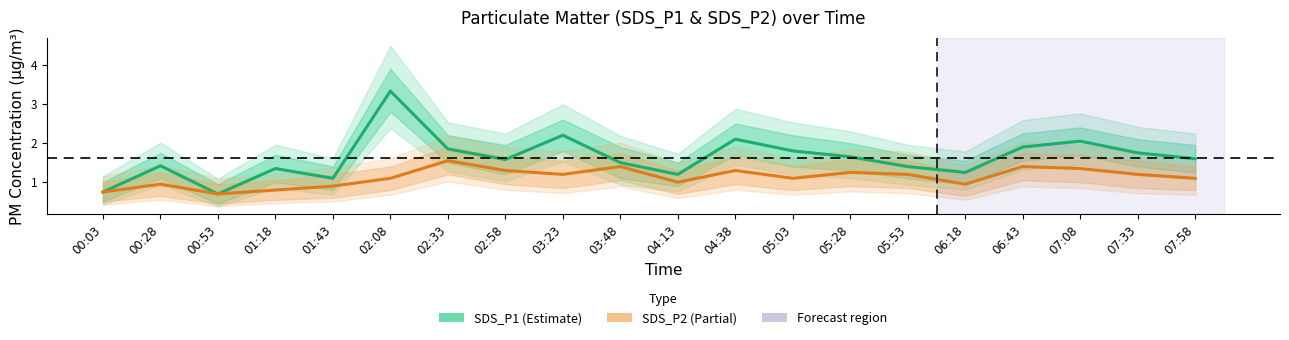

Which series changed the most between 05:28 and 07:33?

SDS_P1